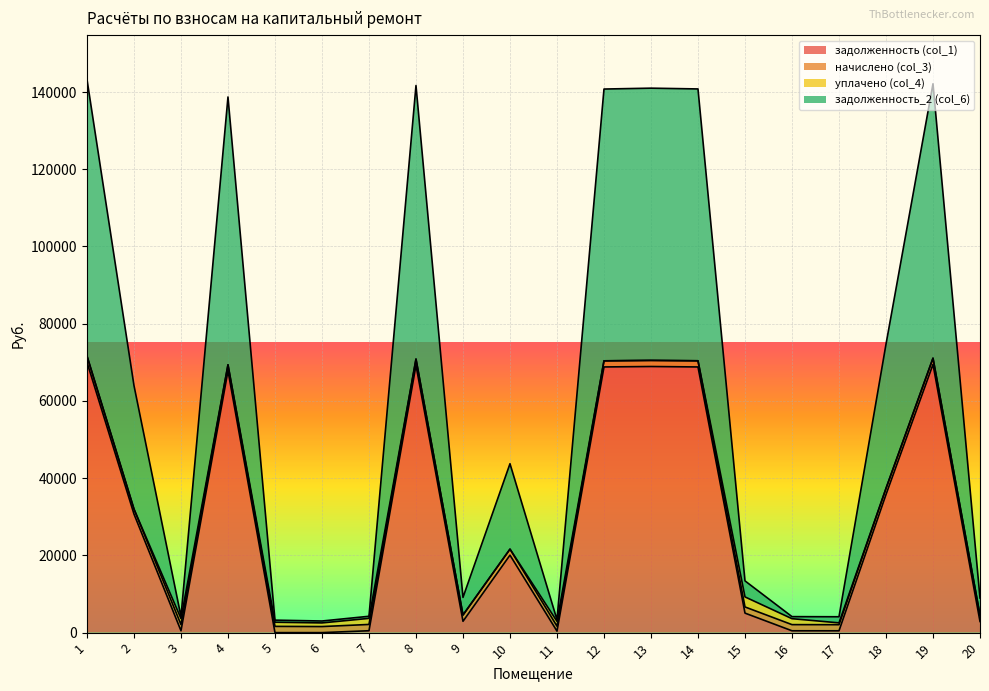

What are all the series names shown in the legend?

задолженность (col_1), начислено (col_3), уплачено (col_4), задолженность_2 (col_6)